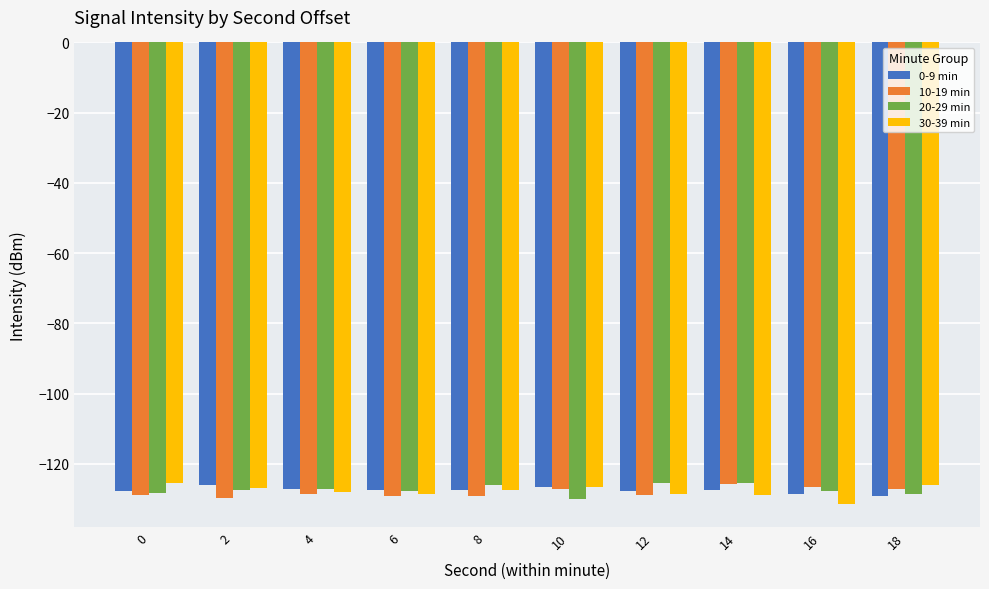

What is the spread (max minus min) of values at 2?

3.5